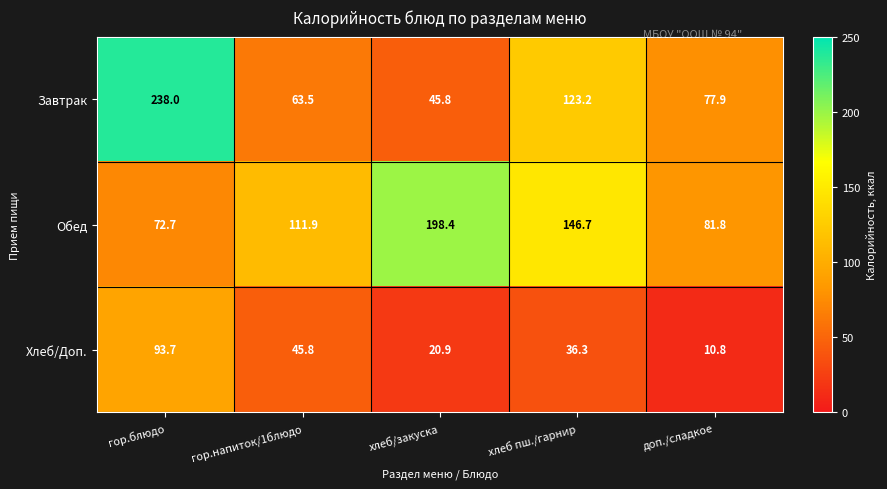

Reading right to left, list all the values displayed in this chart.

Завтрак: доп./сладкое=77.9	хлеб пш./гарнир=123.2	хлеб/закуска=45.8	гор.напиток/1блюдо=63.5	гор.блюдо=238.0
Обед: доп./сладкое=81.8	хлеб пш./гарнир=146.7	хлеб/закуска=198.4	гор.напиток/1блюдо=111.9	гор.блюдо=72.7
Хлеб/Доп.: доп./сладкое=10.8	хлеб пш./гарнир=36.3	хлеб/закуска=20.9	гор.напиток/1блюдо=45.8	гор.блюдо=93.7